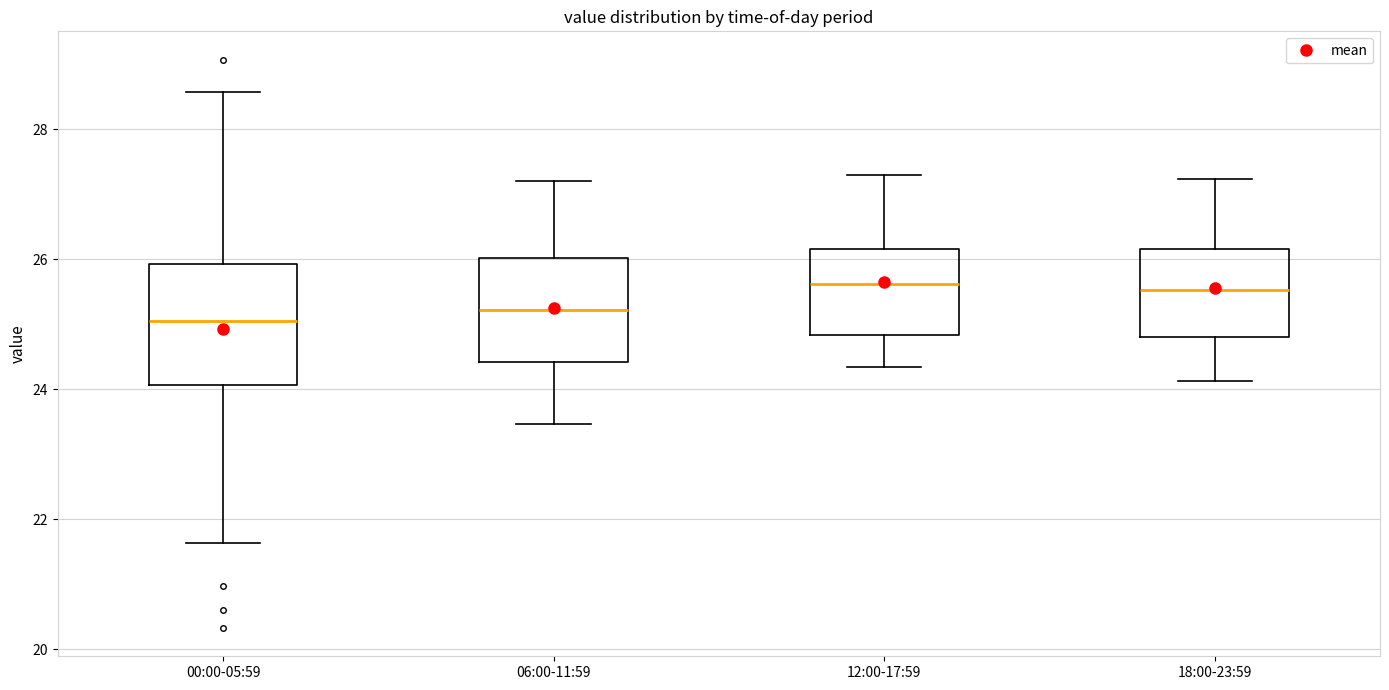

Where is the upper edge of the box for 06:00-11:59 on the y-axis? The values are not printed on the chart, so give them approximately, as read against the axis.

26.0